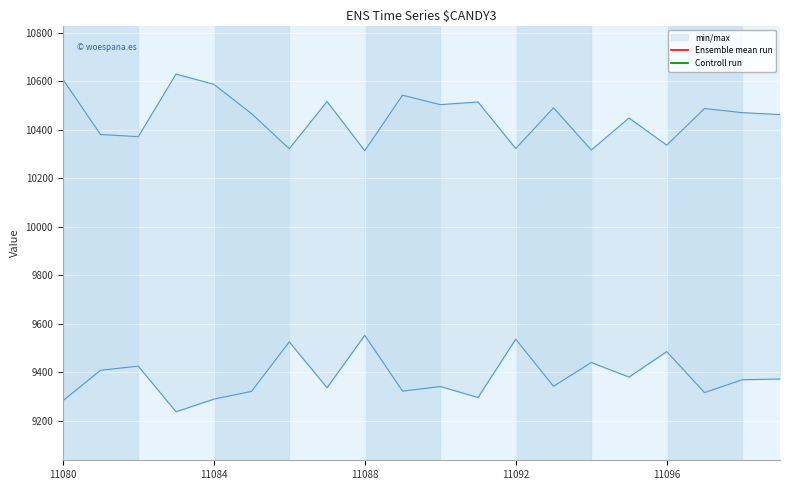

Rank the series at 6 from lowest to highest value.

Controll run, Ensemble mean run